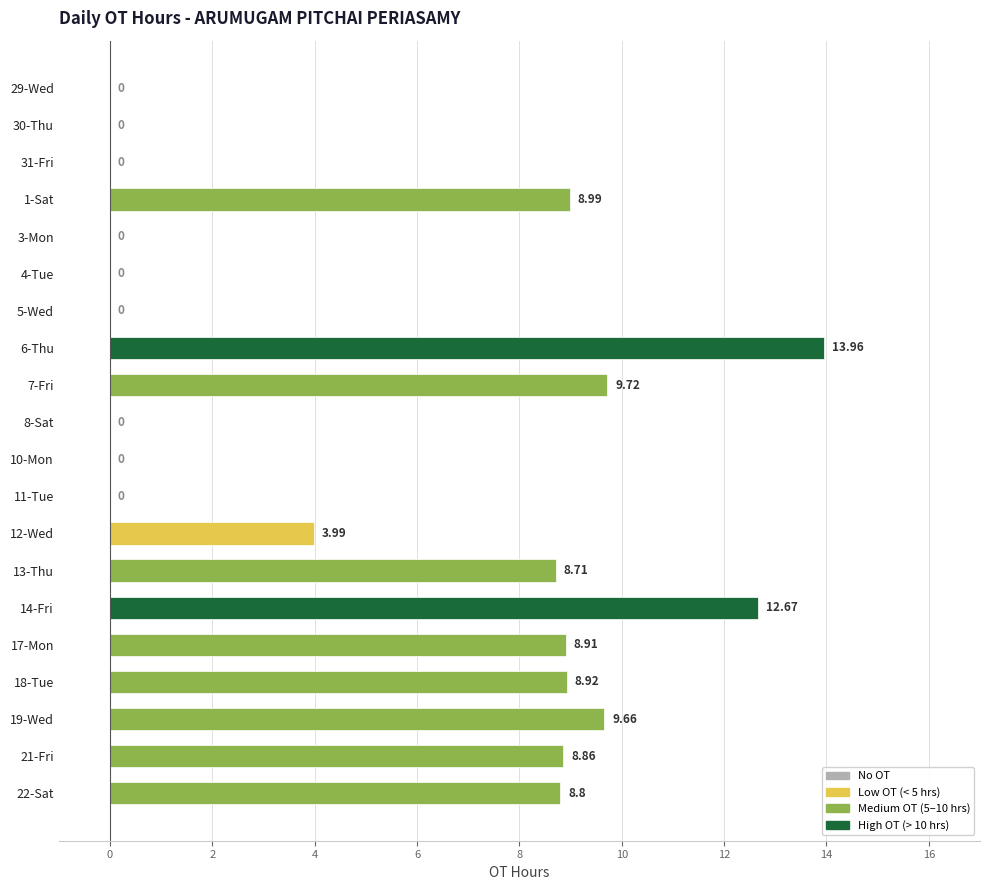

Between 22-Sat and 7-Fri, which is larger?

7-Fri